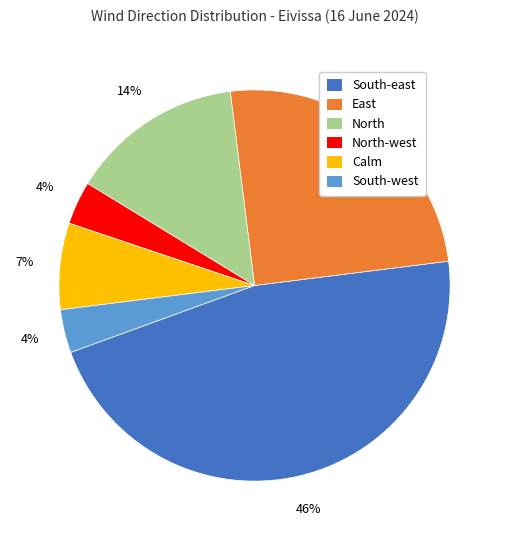

Does any single category account for the majority?

No